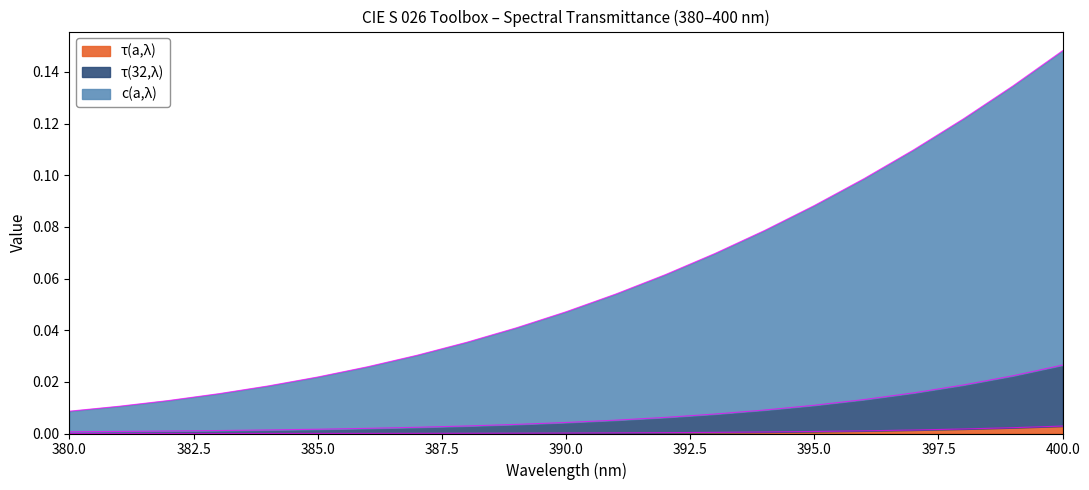

Reading left to right, what are all the values shown in this chart?

τ(a,λ): 0.0	0.0	0.0	0.0	0.0	0.0	0.0	0.0	0.0	0.0	0.0	0.0	0.0	0.0	0.0	0.0	0.0	0.0	0.0	0.0	0.0
τ(32,λ): 0.0	0.0	0.0	0.0	0.0	0.0	0.0	0.0	0.0	0.0	0.0	0.0	0.0	0.0	0.0	0.0	0.0	0.0	0.0	0.0	0.0
c(a,λ): 0.0	0.0	0.0	0.0	0.0	0.0	0.0	0.0	0.0	0.0	0.0	0.1	0.1	0.1	0.1	0.1	0.1	0.1	0.1	0.1	0.1